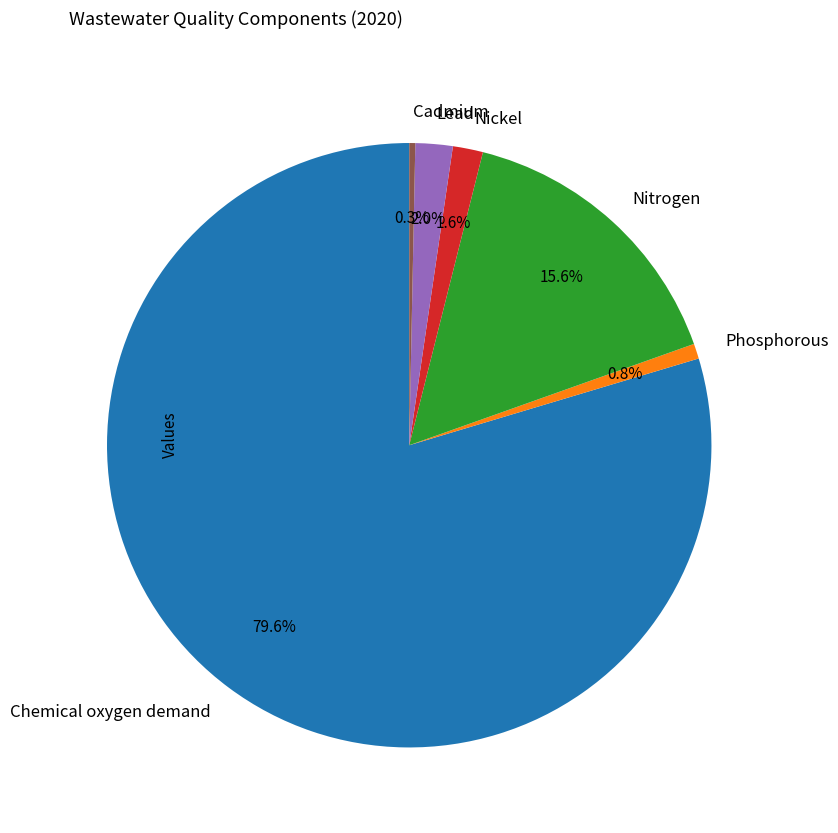

To the nearest percent, what portion does Lead represent?

2%